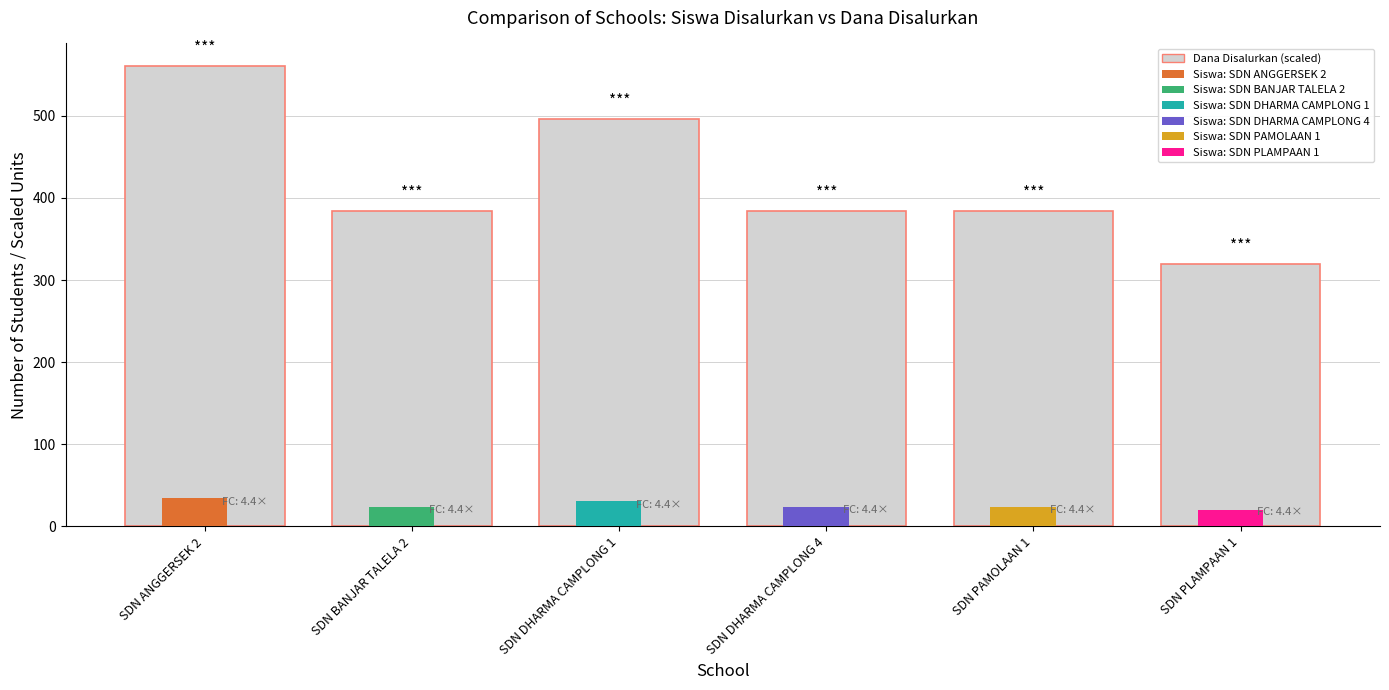

Reading left to right, list all the values displayed in this chart.

SDN ANGGERSEK 2=560	SDN BANJAR TALELA 2=384	SDN DHARMA CAMPLONG 1=496	SDN DHARMA CAMPLONG 4=384	SDN PAMOLAAN 1=384	SDN PLAMPAAN 1=320